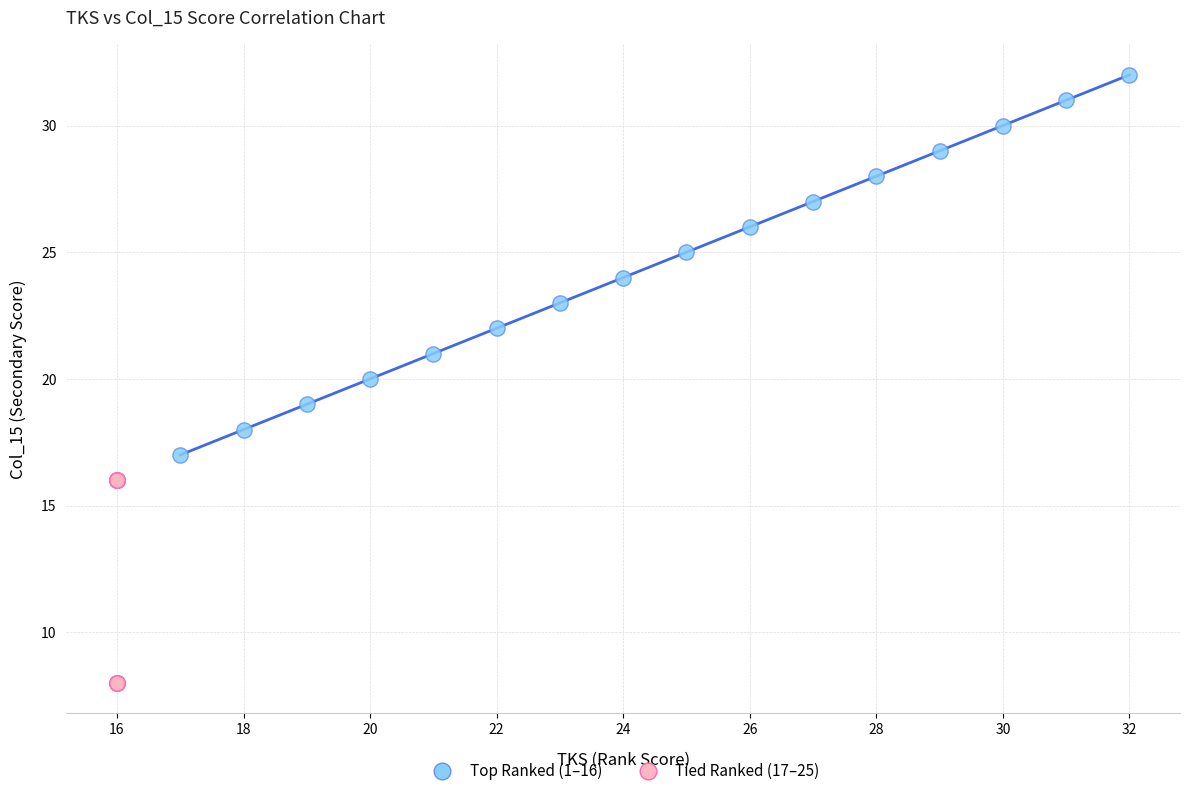

Which series reaches the minimum Y coordinate?

Tied Ranked (17–25)